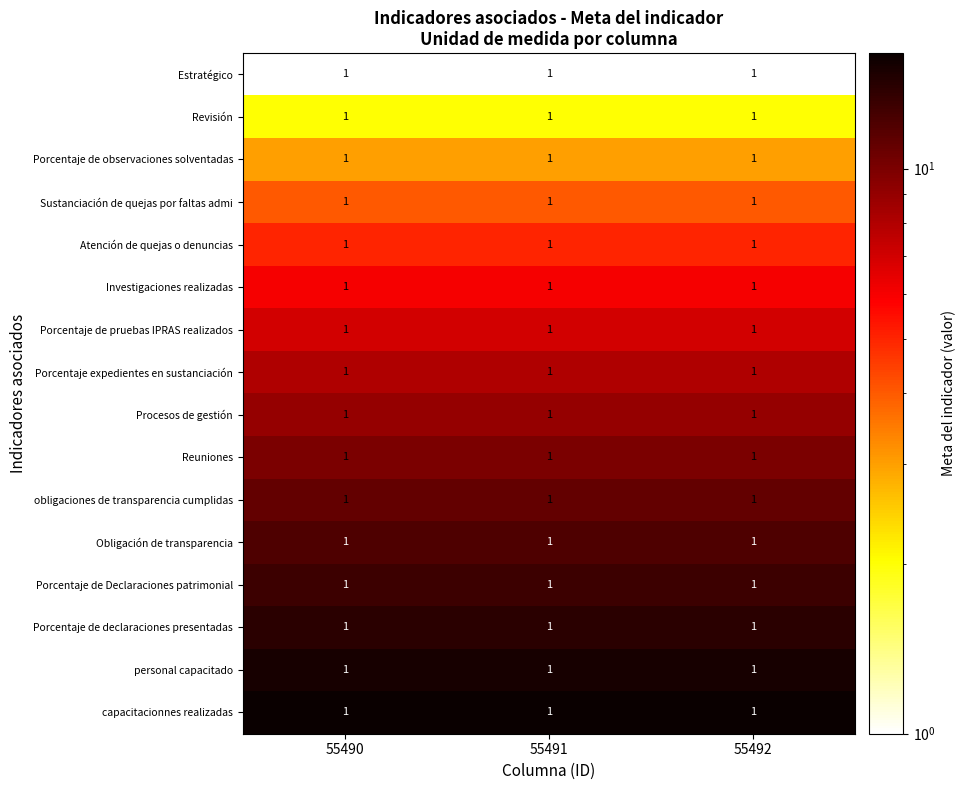

What is the total value across all series at 55490?

136